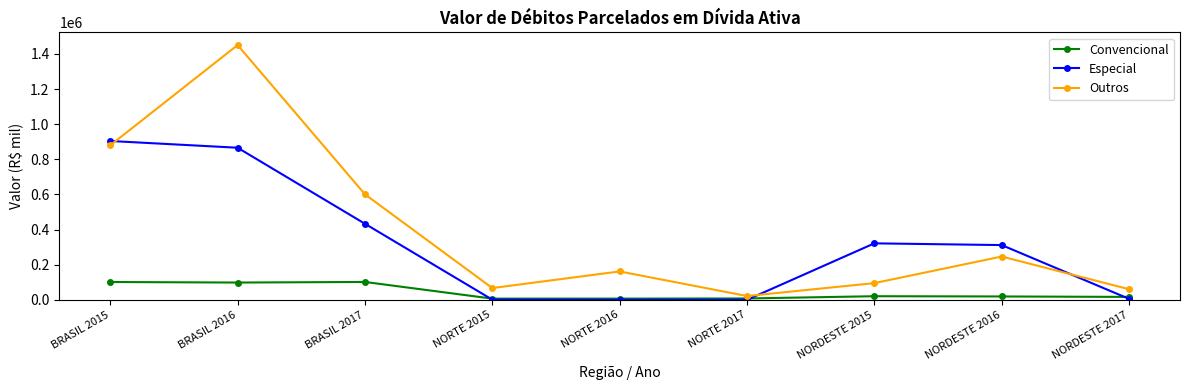

What is the difference between the highest and lowest values at NORTE 2015?

66106